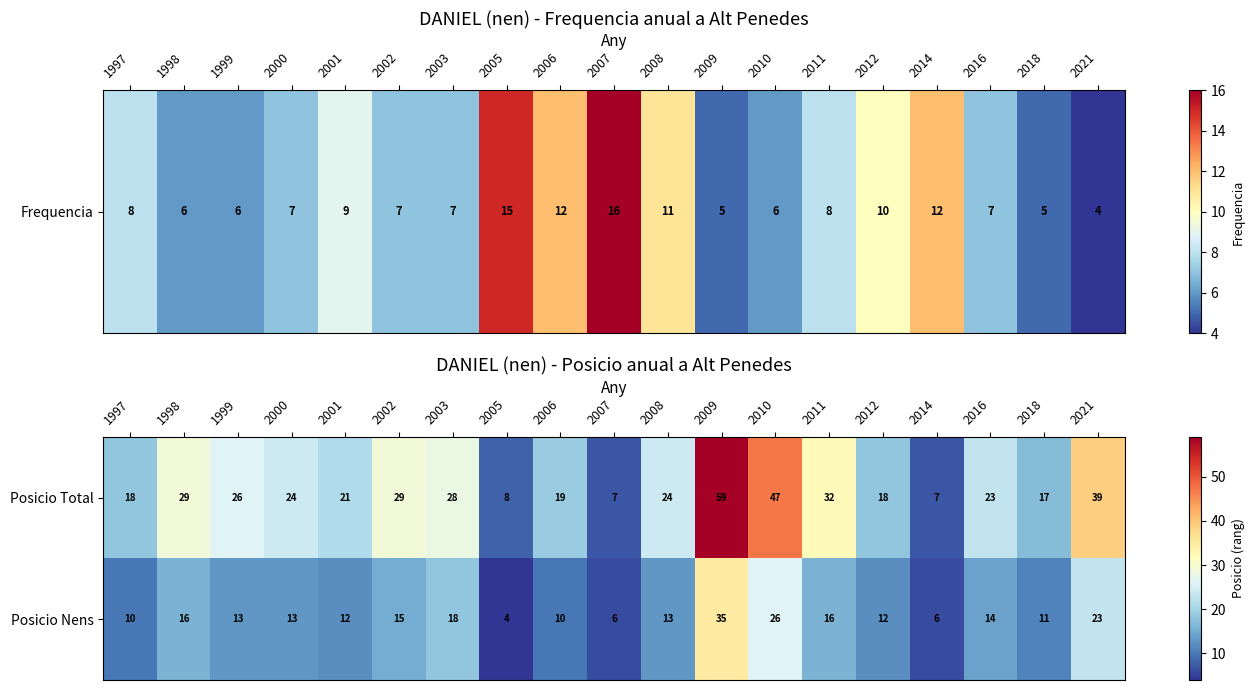

What is the difference between the maximum and minimum values in the Posicio Total series?

52